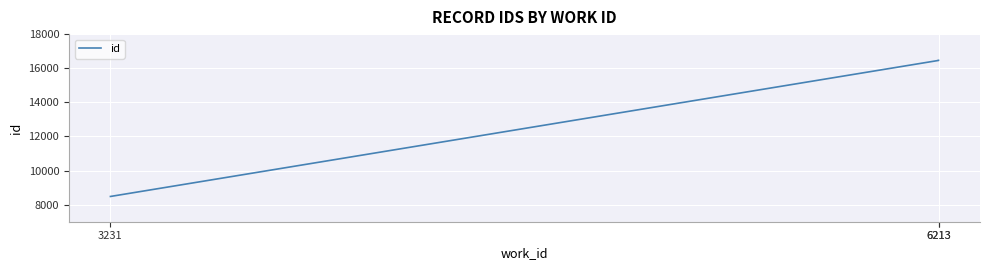

The value at 6213 is 23321. True or false?

False